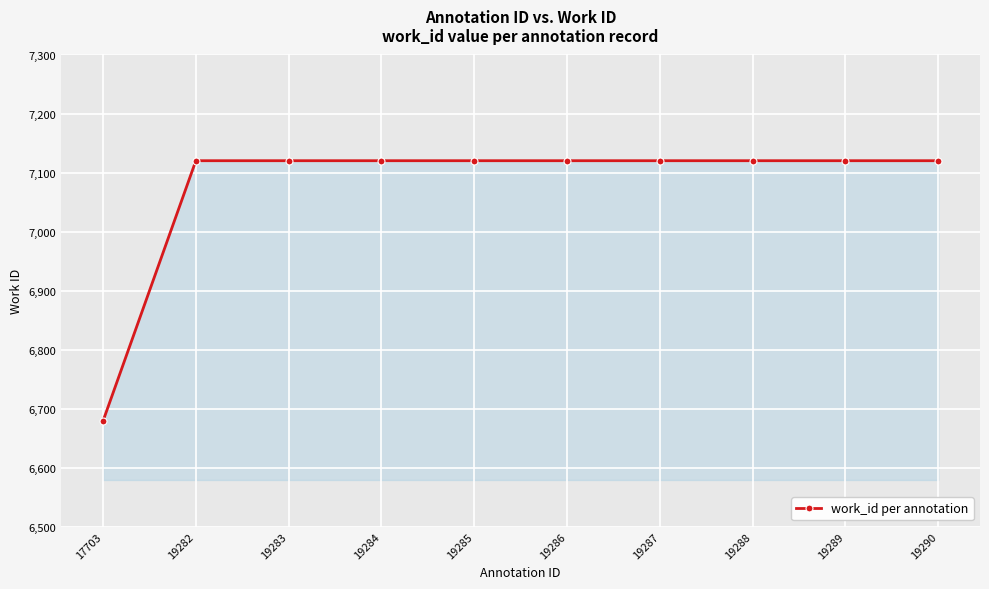

The value at 19285 is 7120. True or false?

True